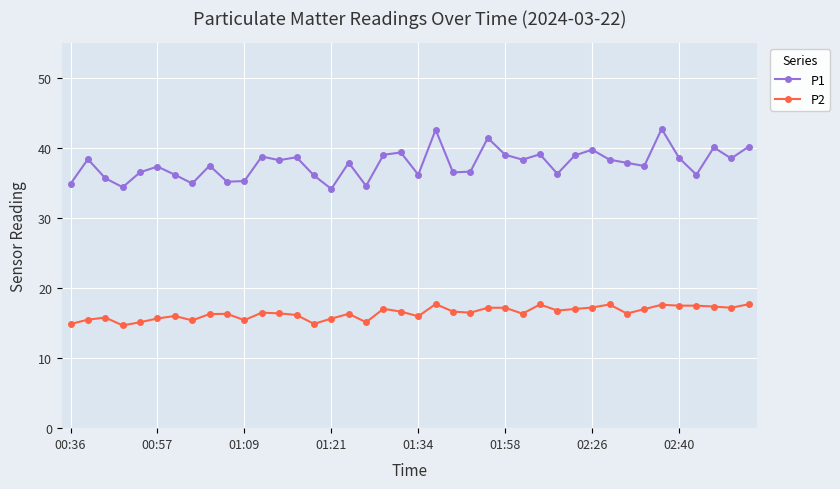

What is the value of the P1 point at the 8th from the left?

35.0